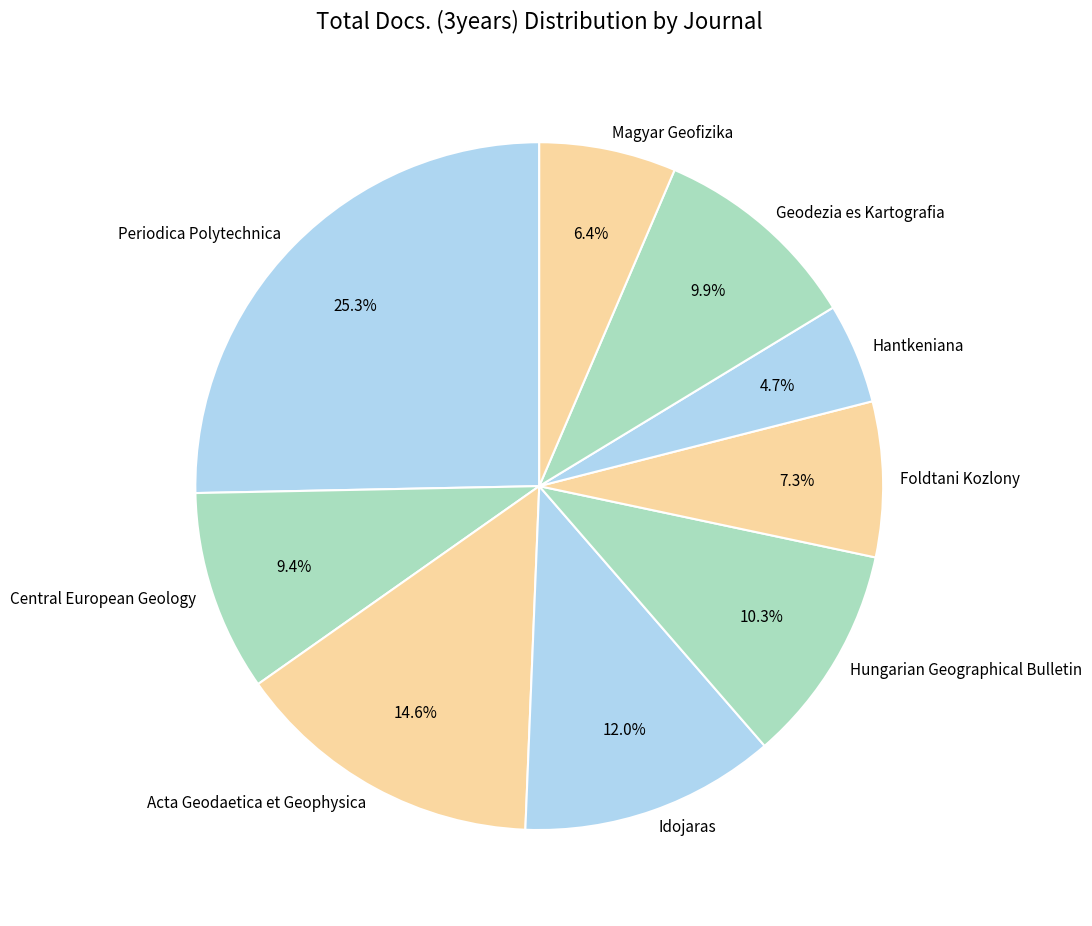

How much of the chart is everything except Geodezia es Kartografia?

90.1%